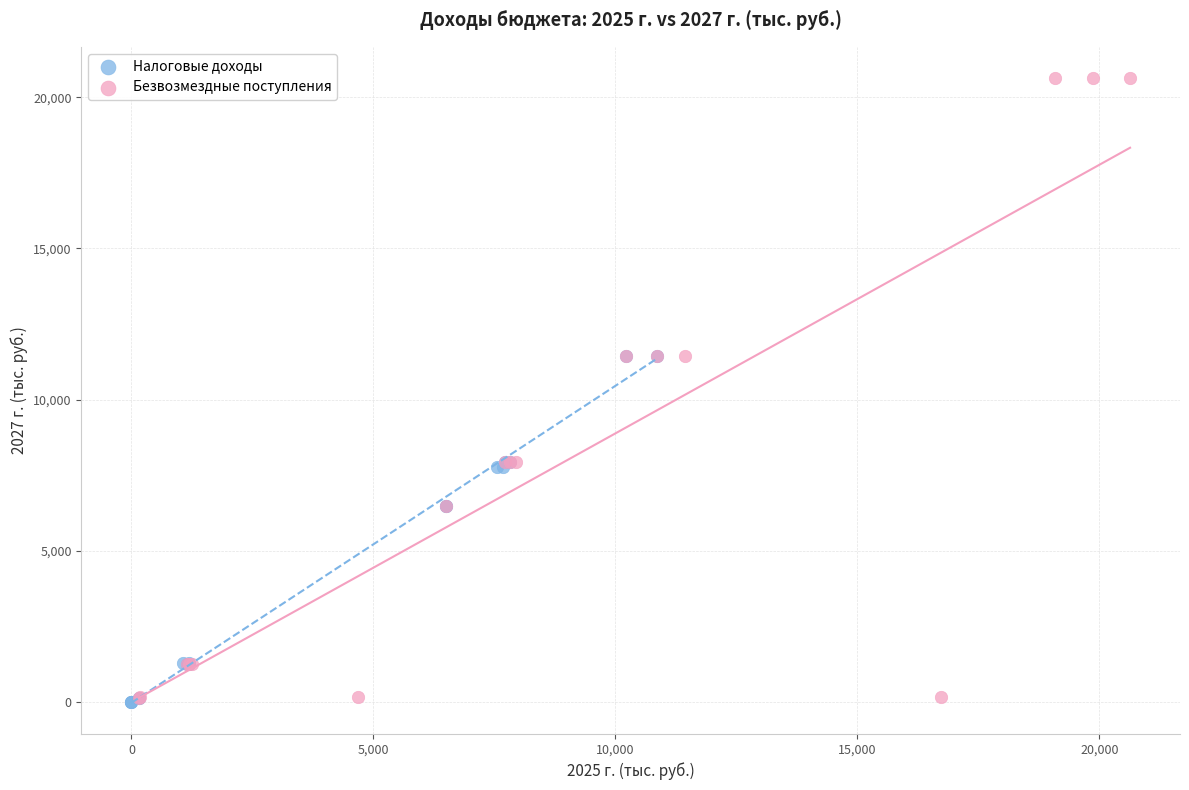

Which series has the widest spread of Y values?

Безвозмездные поступления